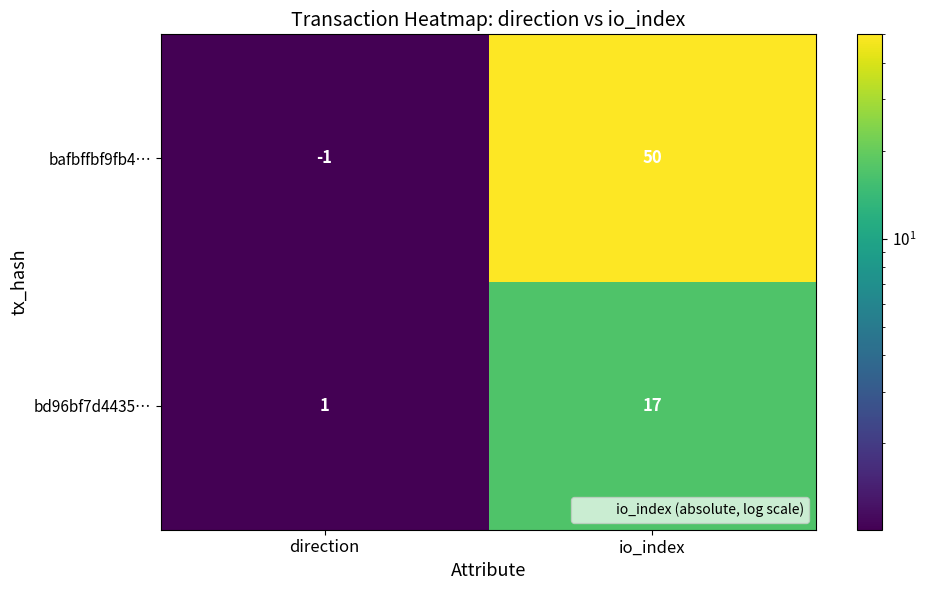

How many data points does each series have?

2